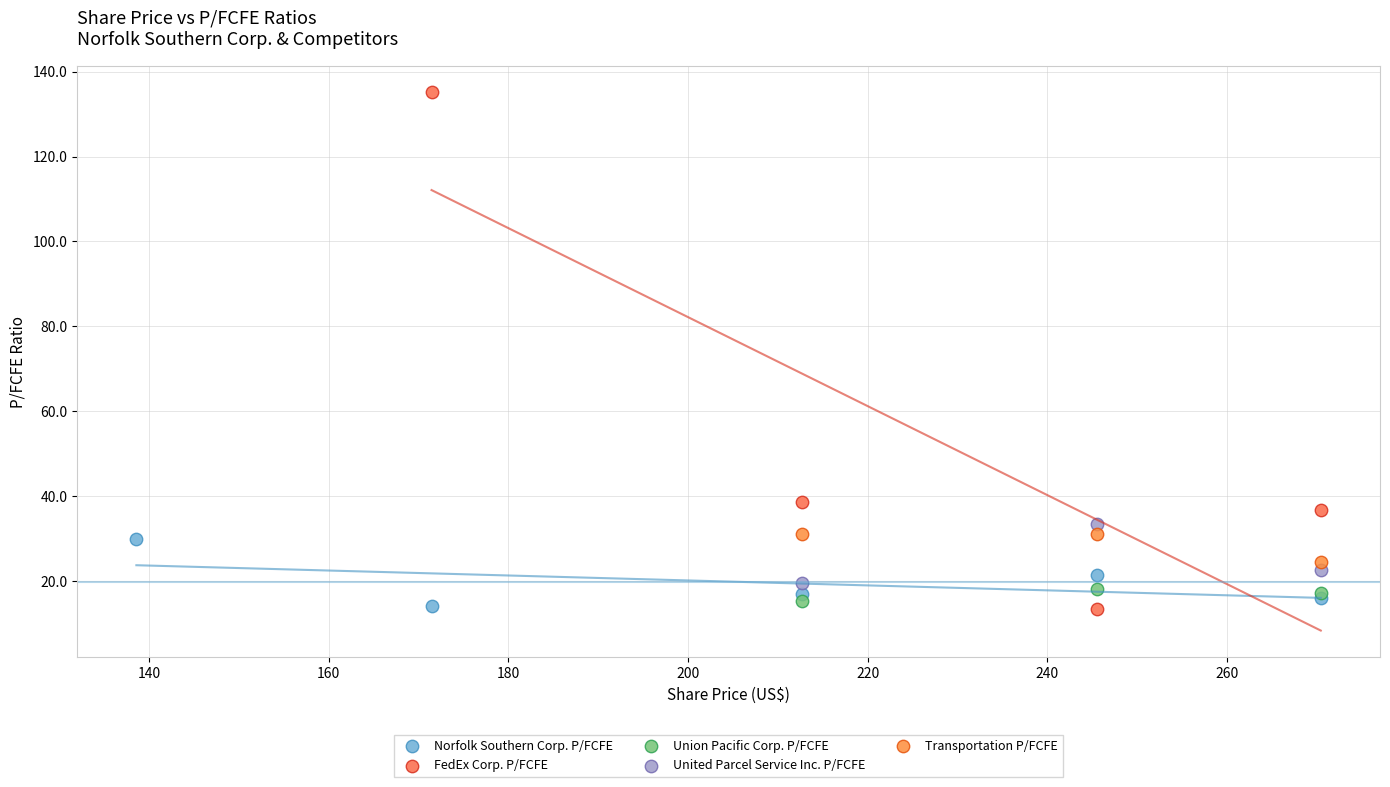

Which series reaches the maximum Y coordinate?

FedEx Corp. P/FCFE